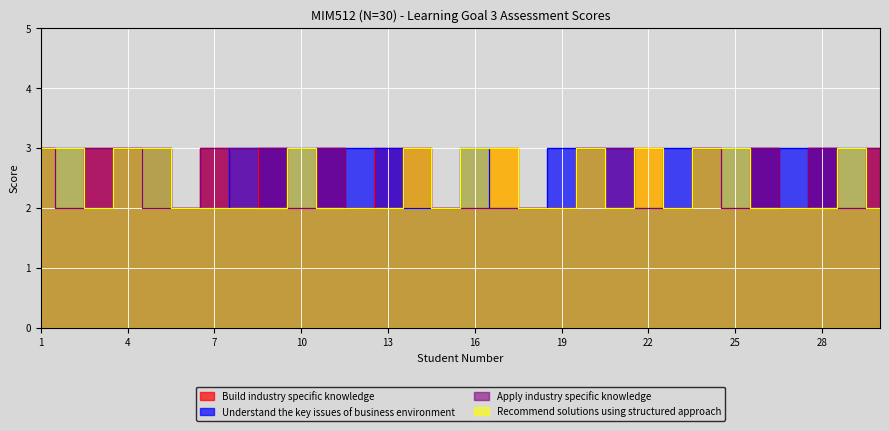

Which series has the largest range (max minus min)?

Build industry specific knowledge